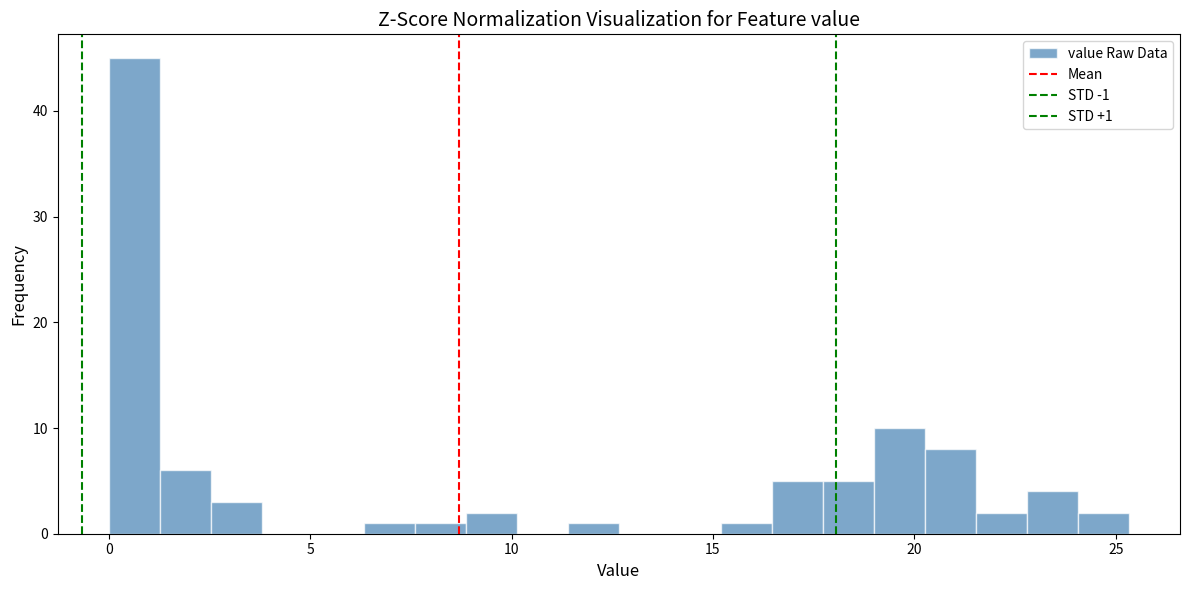

Around what value on the x-axis is the tallest bar? Give the approximate position of its centre, as read against the axis.

0.5